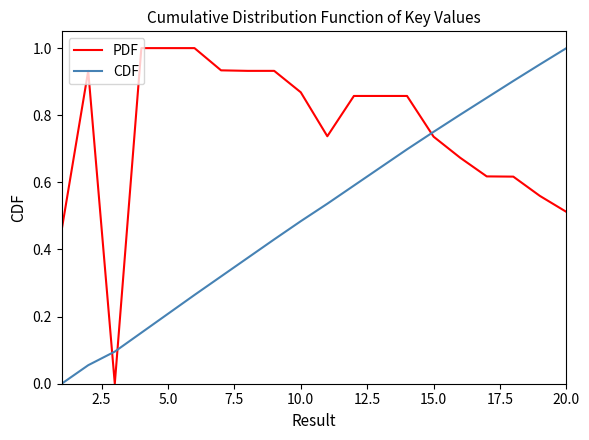

Rank the series by their average value, from lowest to highest.

CDF, PDF